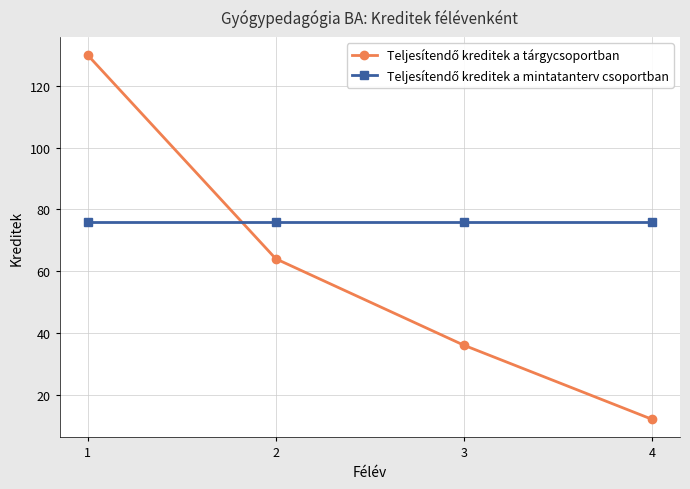

What is the total value across all series at 3?

112